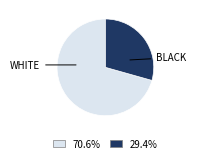

What is the majority slice?

WHITE